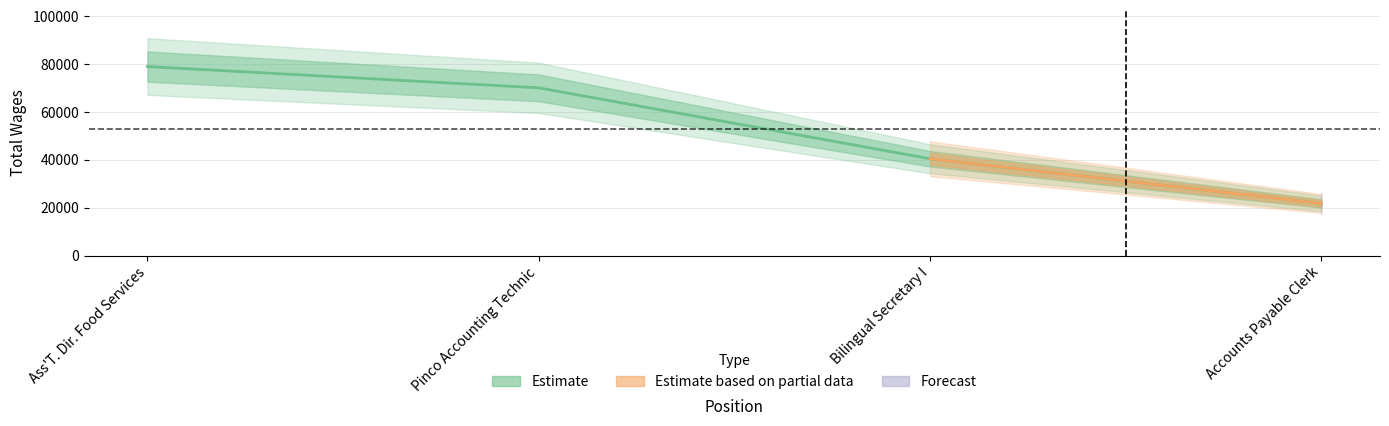

What is the sum of all values?

211215